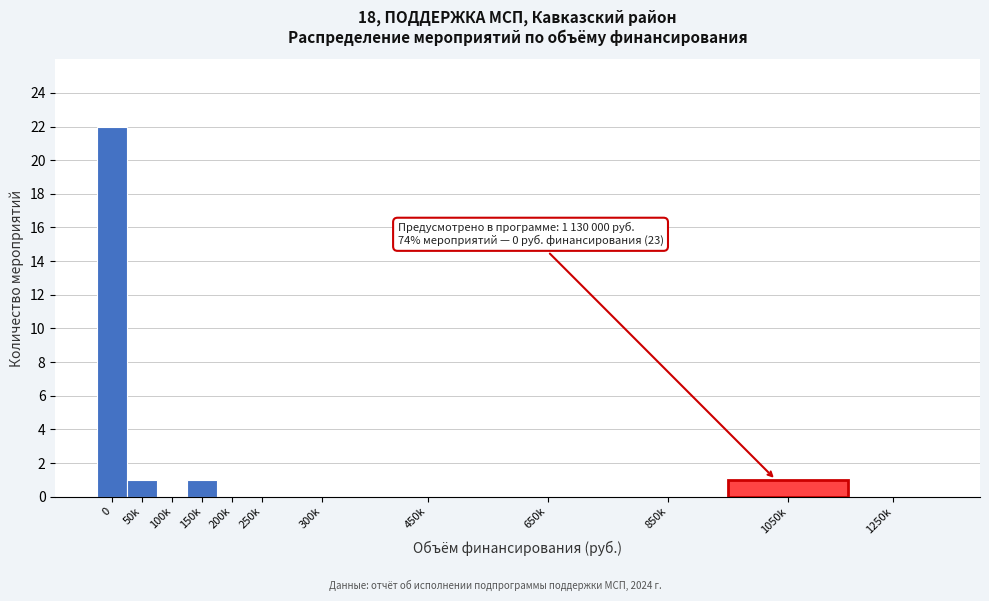

Reading left to right, what are all the values shown in this chart?

0=22	50k=1	100k=0	150k=1	200k=0	250k=0	300k=0	450k=0	650k=0	850k=0	1050k=1	1250k=0